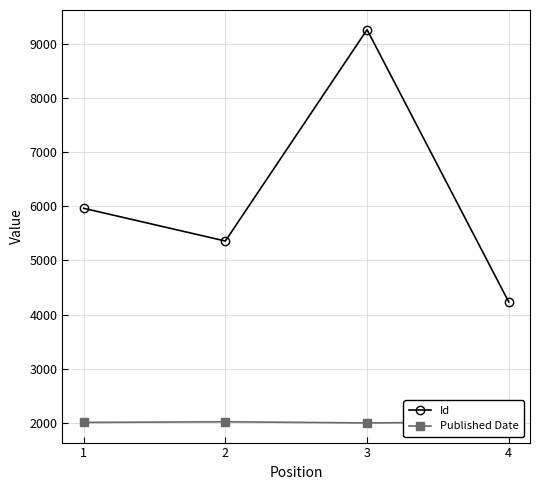

Rank the series by their maximum value, from highest to lowest.

Id, Published Date